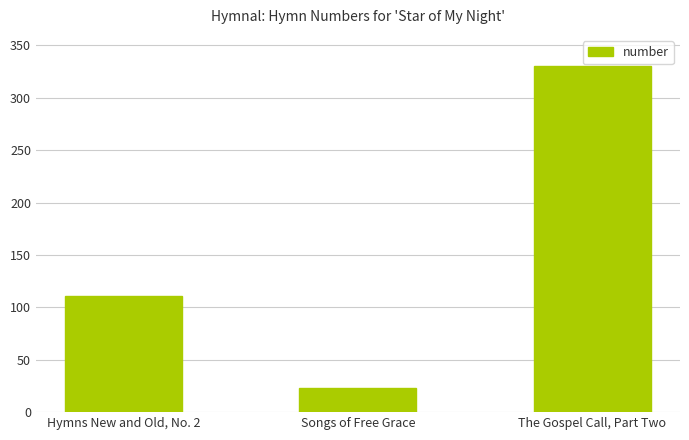

What is the maximum value shown in the chart?

330